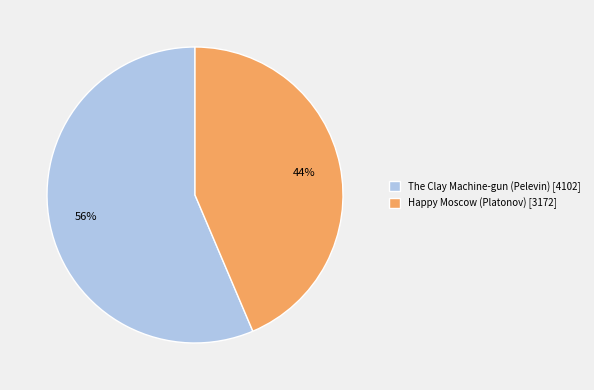

Which category has the smallest portion of the pie?

Happy Moscow (Platonov) [3172]